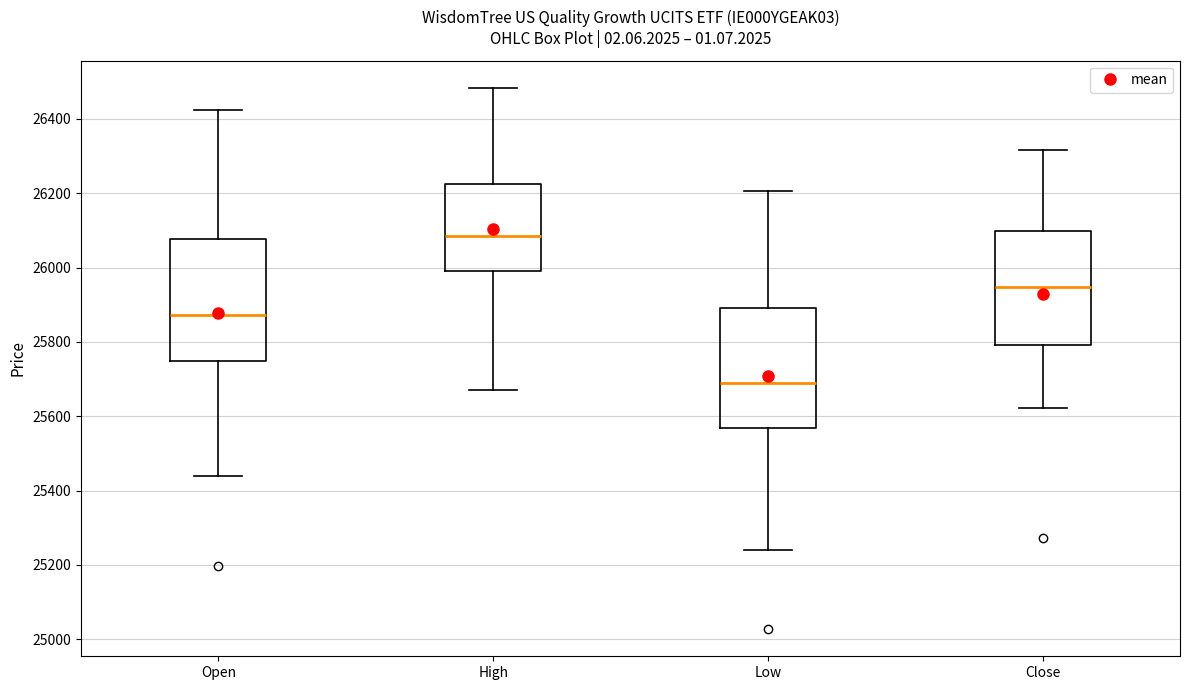

Which box has the lowest median line?

Low